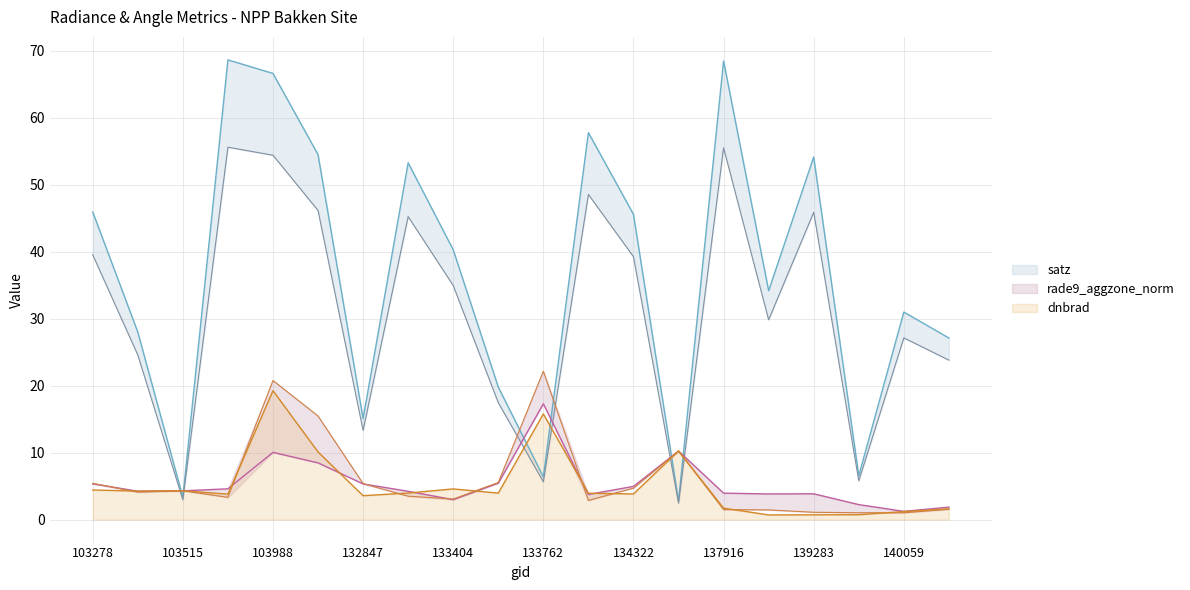

How many data points in rade9_aggzone_norm are less than 4?

8